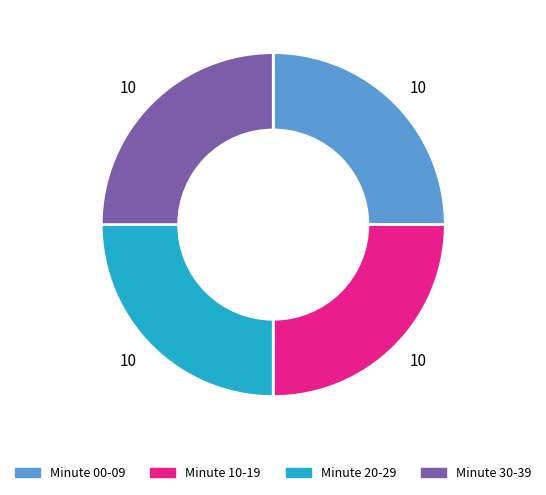

Is there any slice that represents more than half of the pie?

No